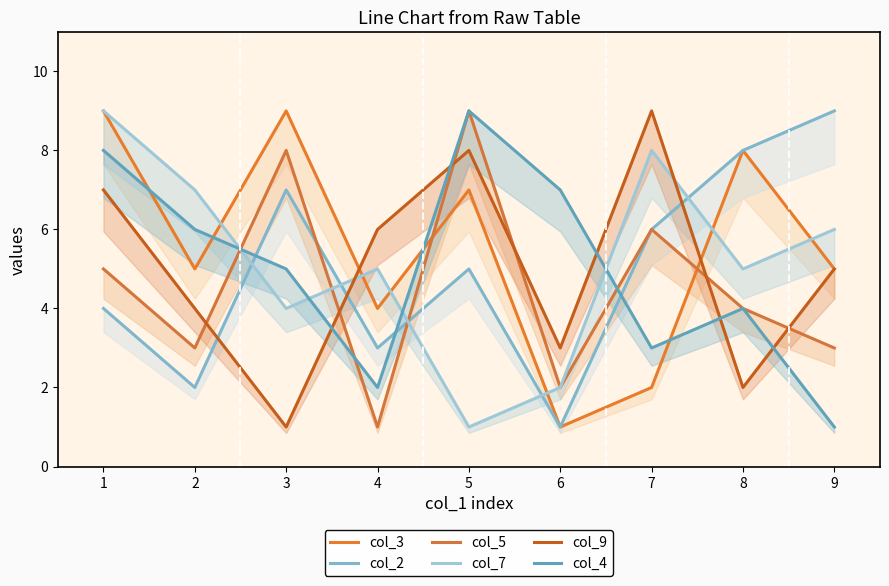

What is the difference between the col_3 values at 9 and 5?

2